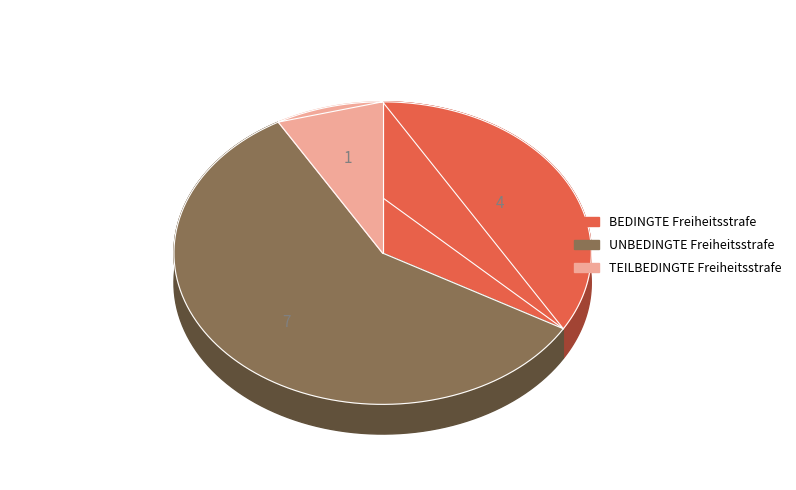

Which category has the biggest portion of the pie?

UNBEDINGTE Freiheitsstrafe